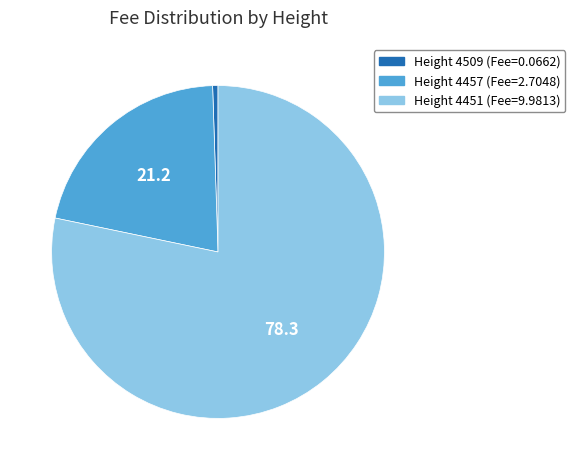

Is there a majority slice in this chart?

Yes